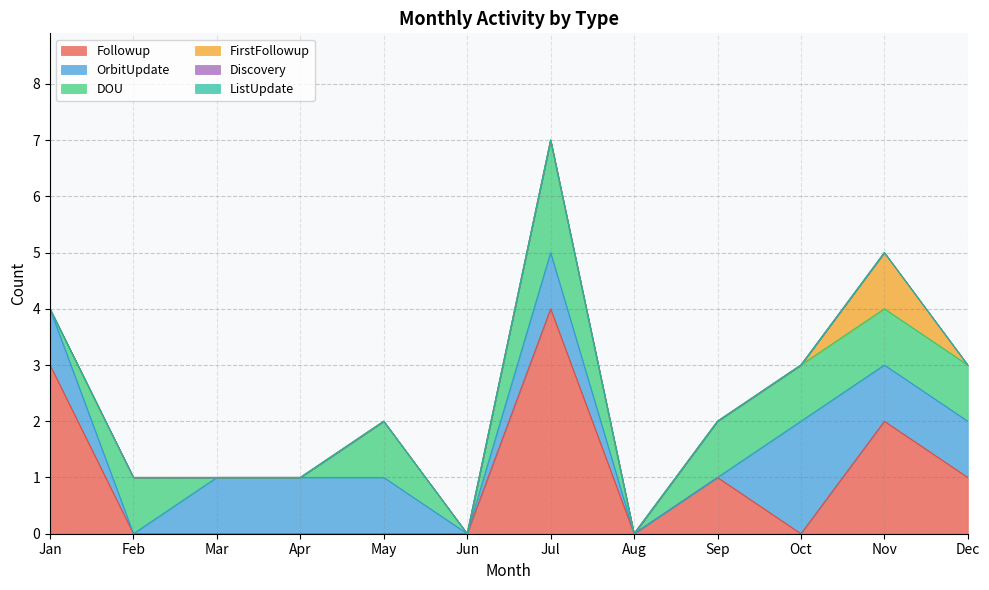

How many lines are shown in the chart?

6